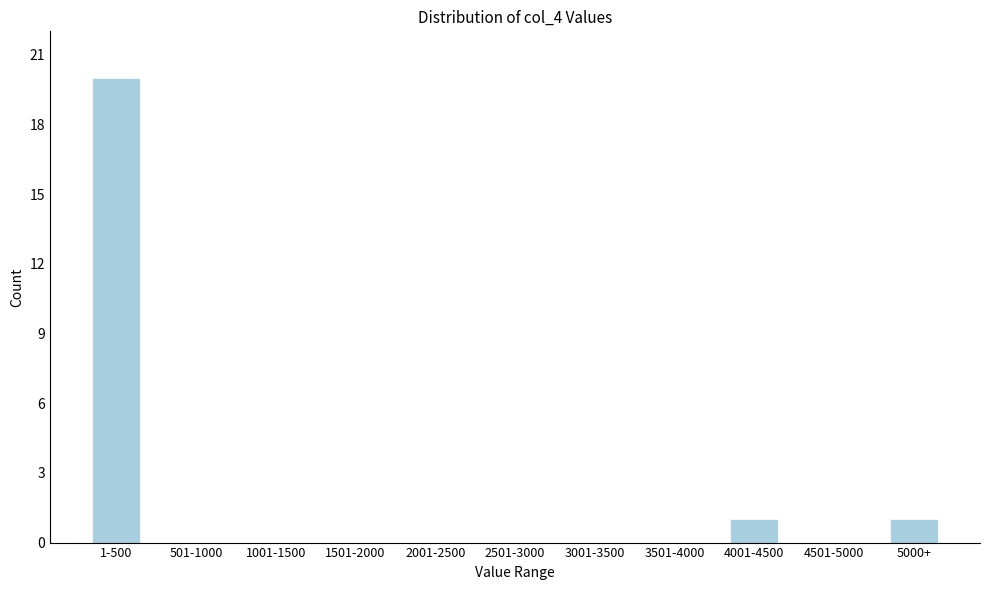

Reading left to right, list all the values displayed in this chart.

1-500=20	501-1000=0	1001-1500=0	1501-2000=0	2001-2500=0	2501-3000=0	3001-3500=0	3501-4000=0	4001-4500=1	4501-5000=0	5000+=1